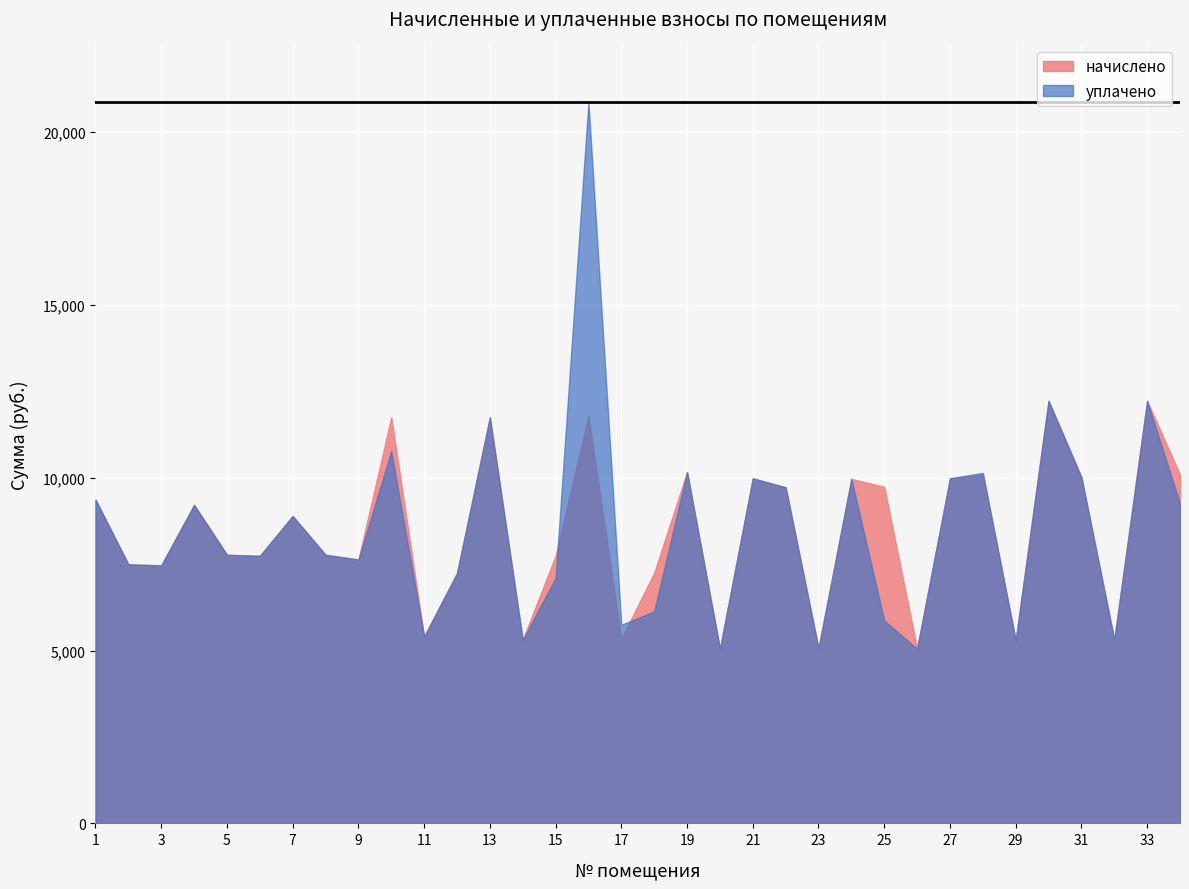

What is the difference between the maximum and minimum values in the уплачено series?

15814.7